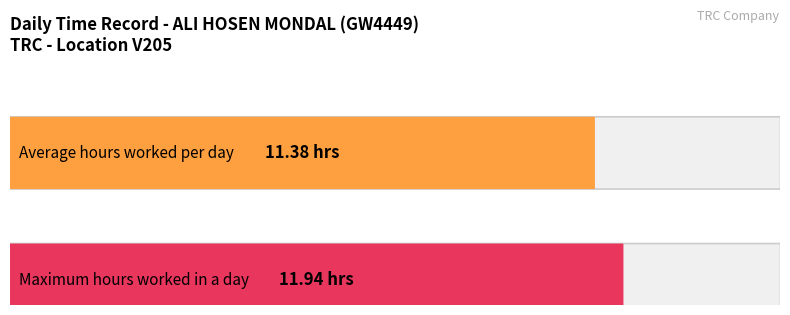

Does the chart contain any negative values?

No